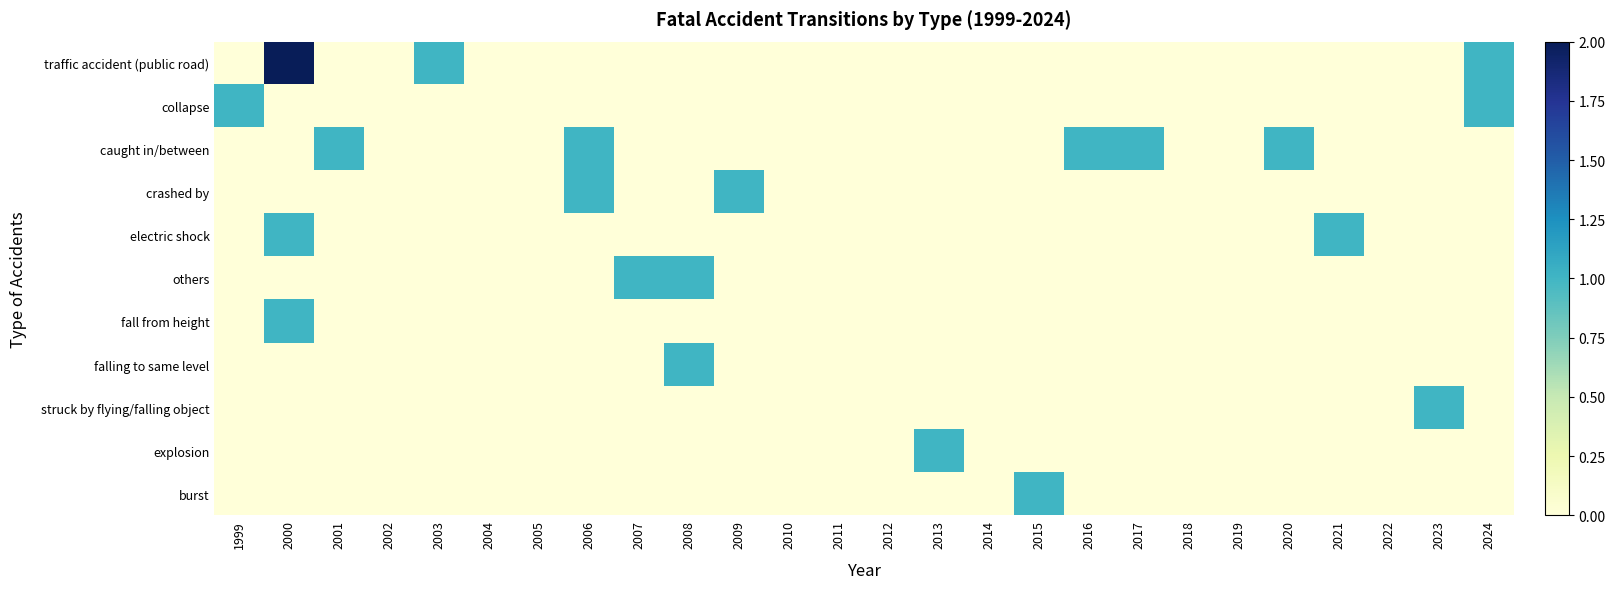

Reading left to right, what are all the values shown in this chart?

traffic accident (public road): 1999=0	2000=2	2001=0	2002=0	2003=1	2004=0	2005=0	2006=0	2007=0	2008=0	2009=0	2010=0	2011=0	2012=0	2013=0	2014=0	2015=0	2016=0	2017=0	2018=0	2019=0	2020=0	2021=0	2022=0	2023=0	2024=1
collapse: 1999=1	2000=0	2001=0	2002=0	2003=0	2004=0	2005=0	2006=0	2007=0	2008=0	2009=0	2010=0	2011=0	2012=0	2013=0	2014=0	2015=0	2016=0	2017=0	2018=0	2019=0	2020=0	2021=0	2022=0	2023=0	2024=1
caught in/between: 1999=0	2000=0	2001=1	2002=0	2003=0	2004=0	2005=0	2006=1	2007=0	2008=0	2009=0	2010=0	2011=0	2012=0	2013=0	2014=0	2015=0	2016=1	2017=1	2018=0	2019=0	2020=1	2021=0	2022=0	2023=0	2024=0
crashed by: 1999=0	2000=0	2001=0	2002=0	2003=0	2004=0	2005=0	2006=1	2007=0	2008=0	2009=1	2010=0	2011=0	2012=0	2013=0	2014=0	2015=0	2016=0	2017=0	2018=0	2019=0	2020=0	2021=0	2022=0	2023=0	2024=0
electric shock: 1999=0	2000=1	2001=0	2002=0	2003=0	2004=0	2005=0	2006=0	2007=0	2008=0	2009=0	2010=0	2011=0	2012=0	2013=0	2014=0	2015=0	2016=0	2017=0	2018=0	2019=0	2020=0	2021=1	2022=0	2023=0	2024=0
others: 1999=0	2000=0	2001=0	2002=0	2003=0	2004=0	2005=0	2006=0	2007=1	2008=1	2009=0	2010=0	2011=0	2012=0	2013=0	2014=0	2015=0	2016=0	2017=0	2018=0	2019=0	2020=0	2021=0	2022=0	2023=0	2024=0
fall from height: 1999=0	2000=1	2001=0	2002=0	2003=0	2004=0	2005=0	2006=0	2007=0	2008=0	2009=0	2010=0	2011=0	2012=0	2013=0	2014=0	2015=0	2016=0	2017=0	2018=0	2019=0	2020=0	2021=0	2022=0	2023=0	2024=0
falling to same level: 1999=0	2000=0	2001=0	2002=0	2003=0	2004=0	2005=0	2006=0	2007=0	2008=1	2009=0	2010=0	2011=0	2012=0	2013=0	2014=0	2015=0	2016=0	2017=0	2018=0	2019=0	2020=0	2021=0	2022=0	2023=0	2024=0
struck by flying/falling object: 1999=0	2000=0	2001=0	2002=0	2003=0	2004=0	2005=0	2006=0	2007=0	2008=0	2009=0	2010=0	2011=0	2012=0	2013=0	2014=0	2015=0	2016=0	2017=0	2018=0	2019=0	2020=0	2021=0	2022=0	2023=1	2024=0
explosion: 1999=0	2000=0	2001=0	2002=0	2003=0	2004=0	2005=0	2006=0	2007=0	2008=0	2009=0	2010=0	2011=0	2012=0	2013=1	2014=0	2015=0	2016=0	2017=0	2018=0	2019=0	2020=0	2021=0	2022=0	2023=0	2024=0
burst: 1999=0	2000=0	2001=0	2002=0	2003=0	2004=0	2005=0	2006=0	2007=0	2008=0	2009=0	2010=0	2011=0	2012=0	2013=0	2014=0	2015=1	2016=0	2017=0	2018=0	2019=0	2020=0	2021=0	2022=0	2023=0	2024=0